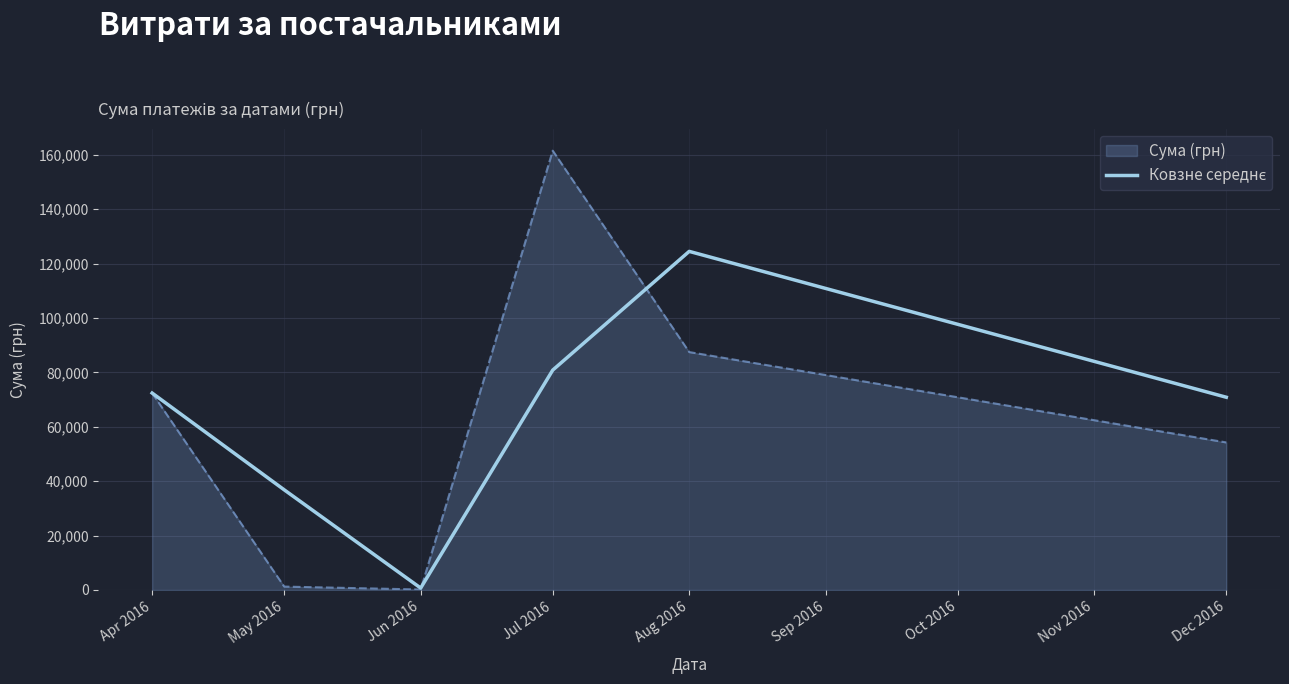

Which label corresponds to the largest value in the chart?

Jul 2016